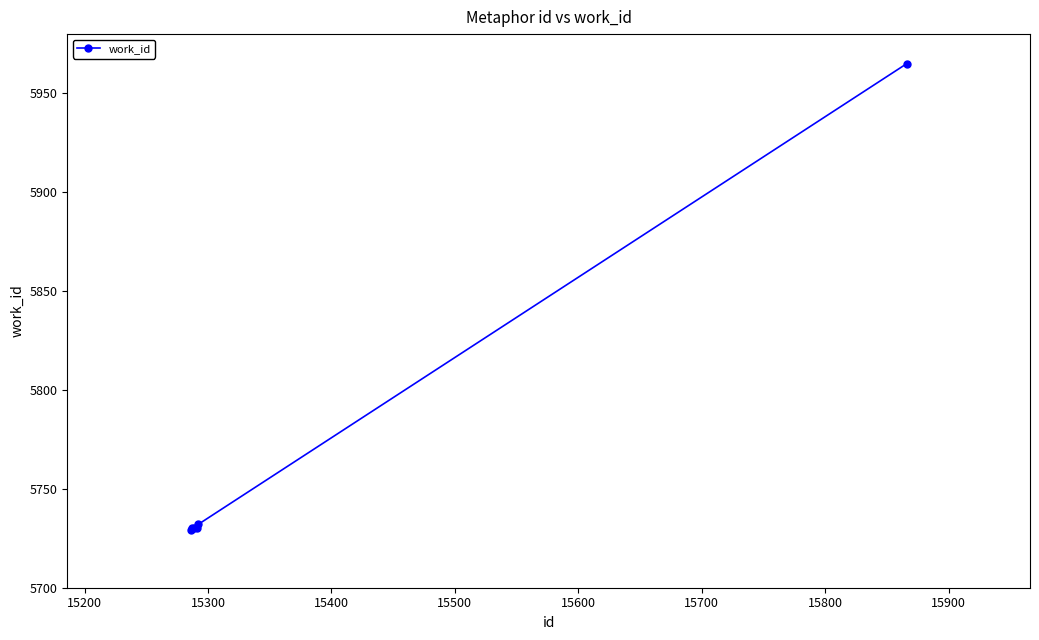

What is the smallest value displayed?

5729